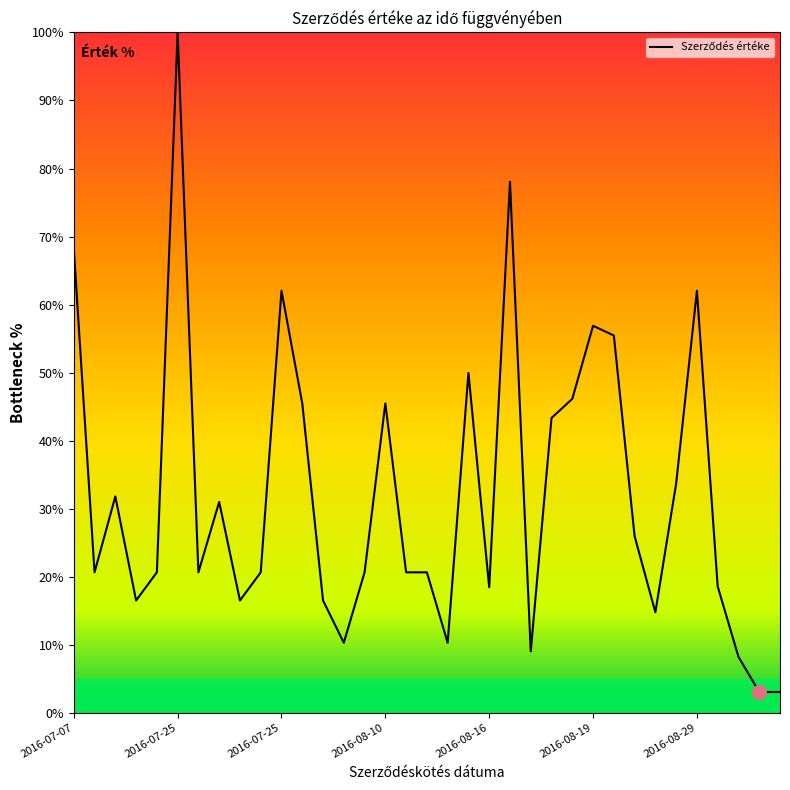

Is this an area chart (filled region under the line)?

No